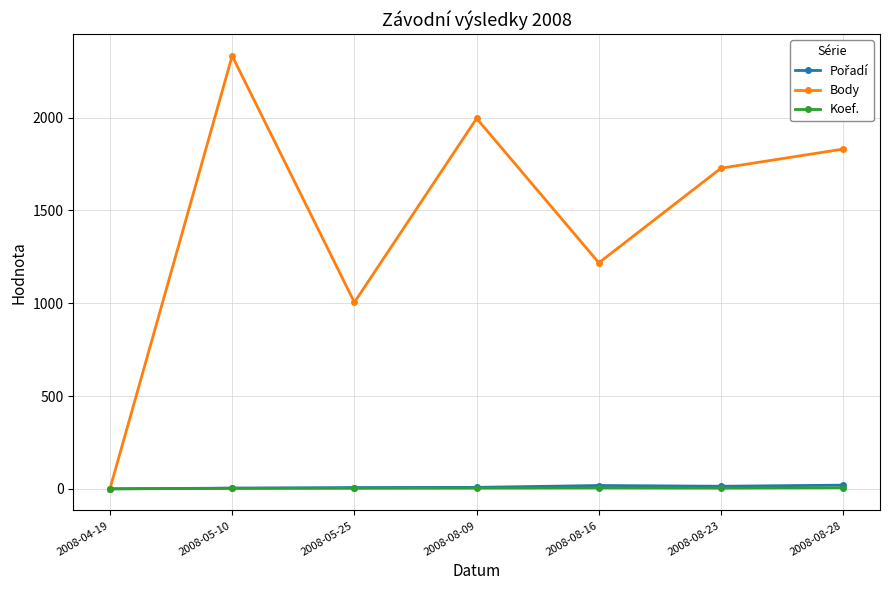

How many values in the Body series are below 1728?

3